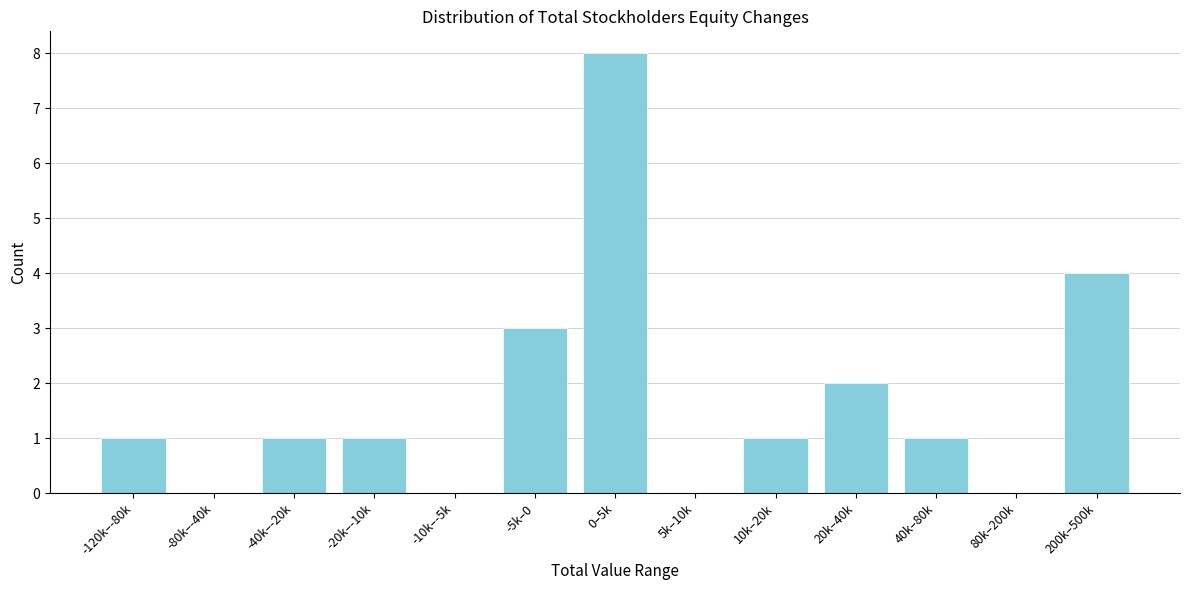

Reading left to right, list all the values displayed in this chart.

-120k–-80k=1	-80k–-40k=0	-40k–-20k=1	-20k–-10k=1	-10k–-5k=0	-5k–0=3	0–5k=8	5k–10k=0	10k–20k=1	20k–40k=2	40k–80k=1	80k–200k=0	200k–500k=4